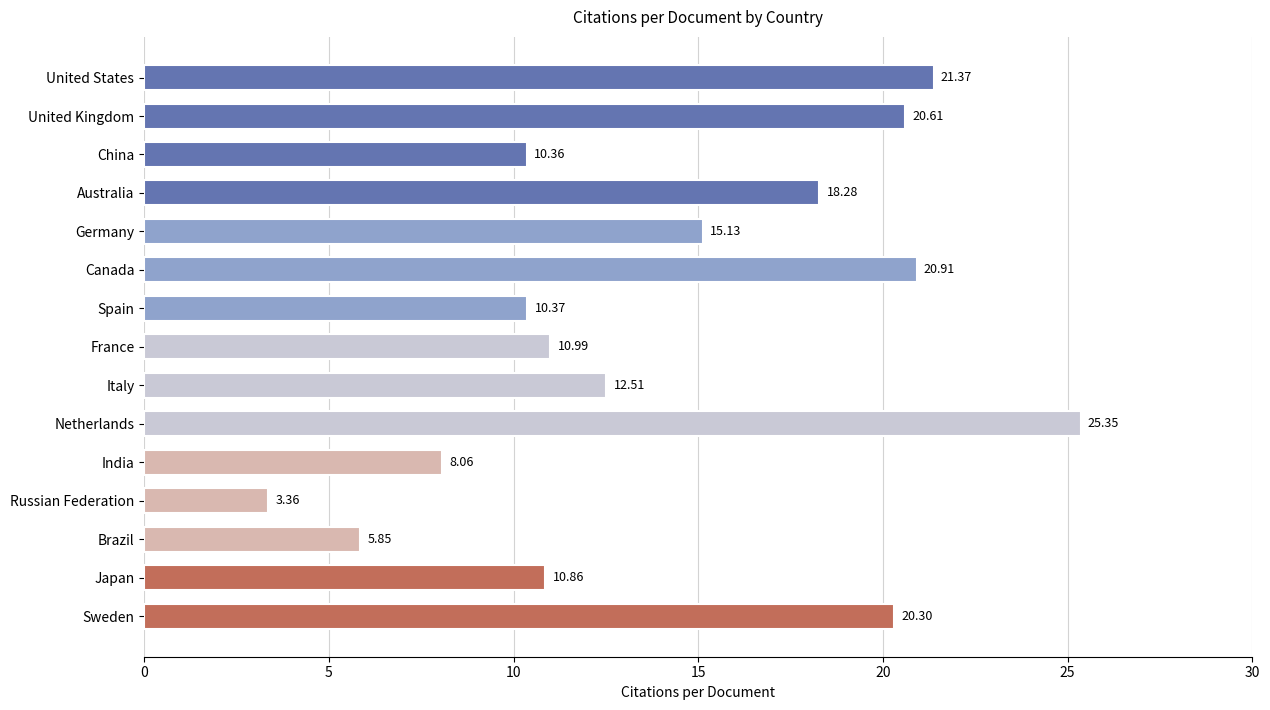

How many bars are there in total?

15